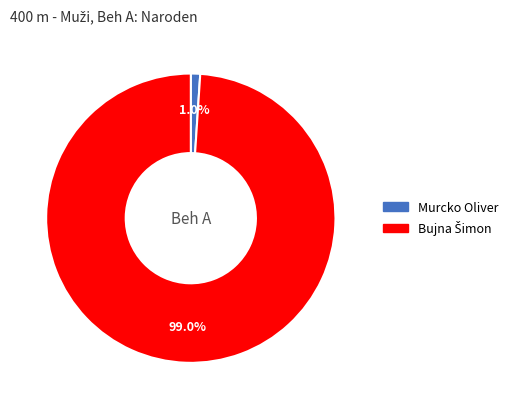

To the nearest percent, what is the average slice percentage?

50%